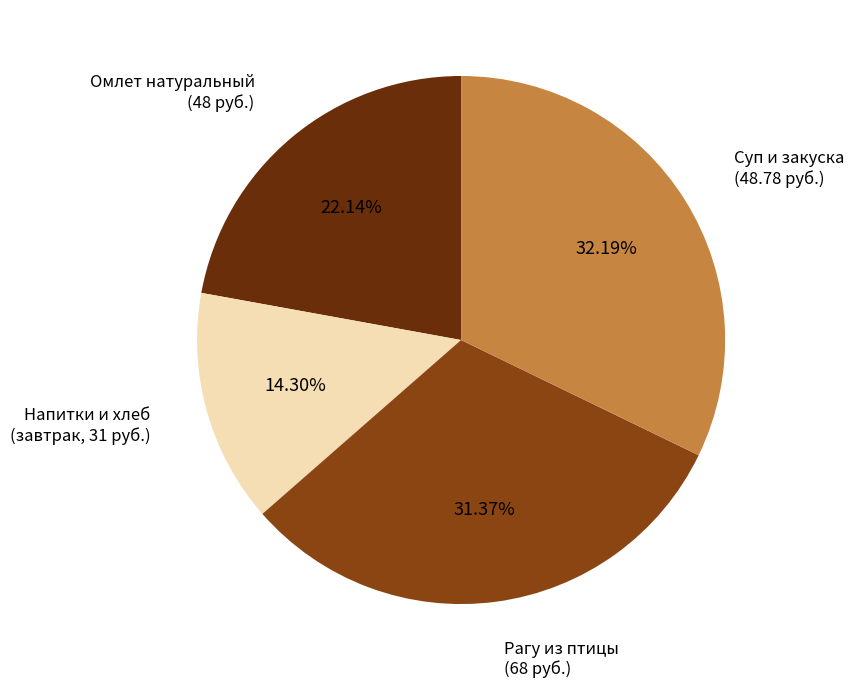

Count the number of slices in the pie.

4